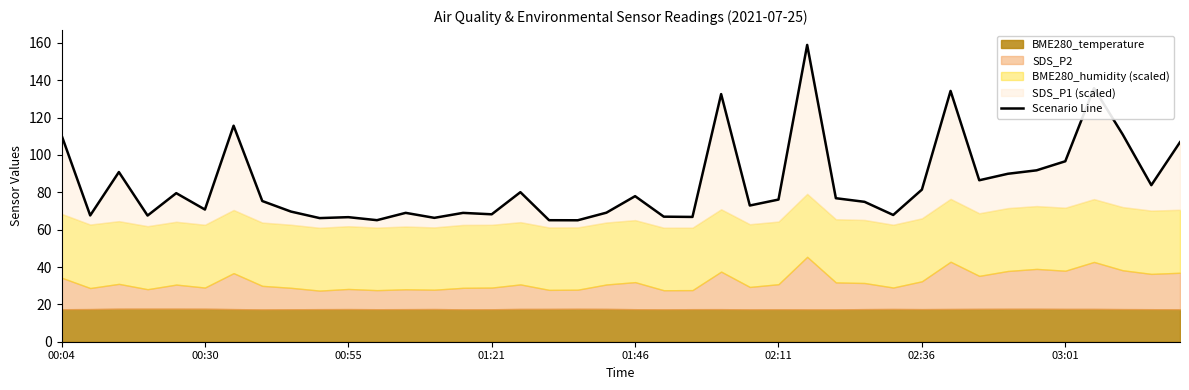

Approximately how many times larger is the value at 12 compared to 11?

1.1